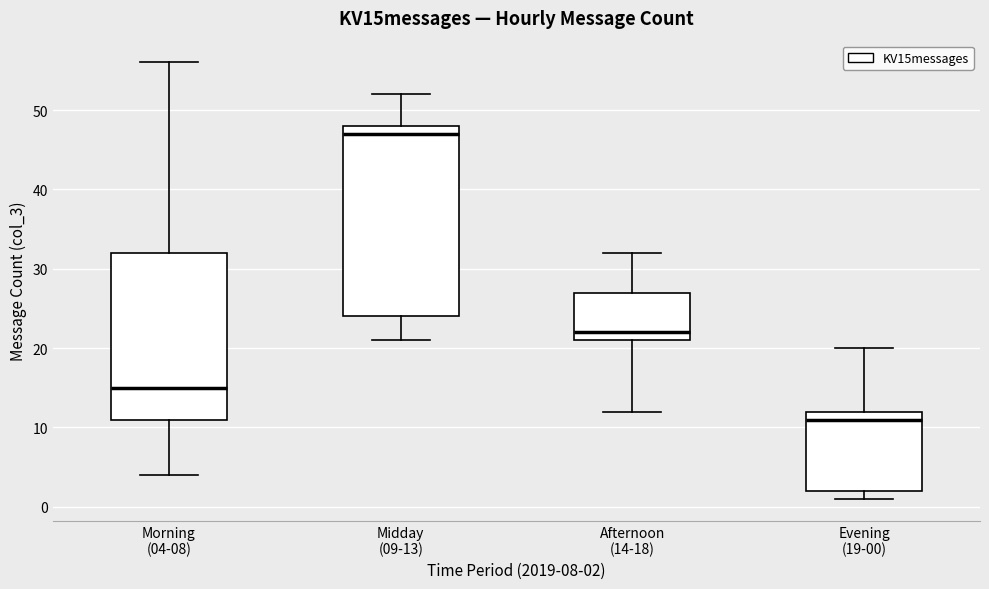

Where does the upper whisker of the box for Evening (19-00) end on the y-axis? The values are not printed on the chart, so give them approximately, as read against the axis.

20